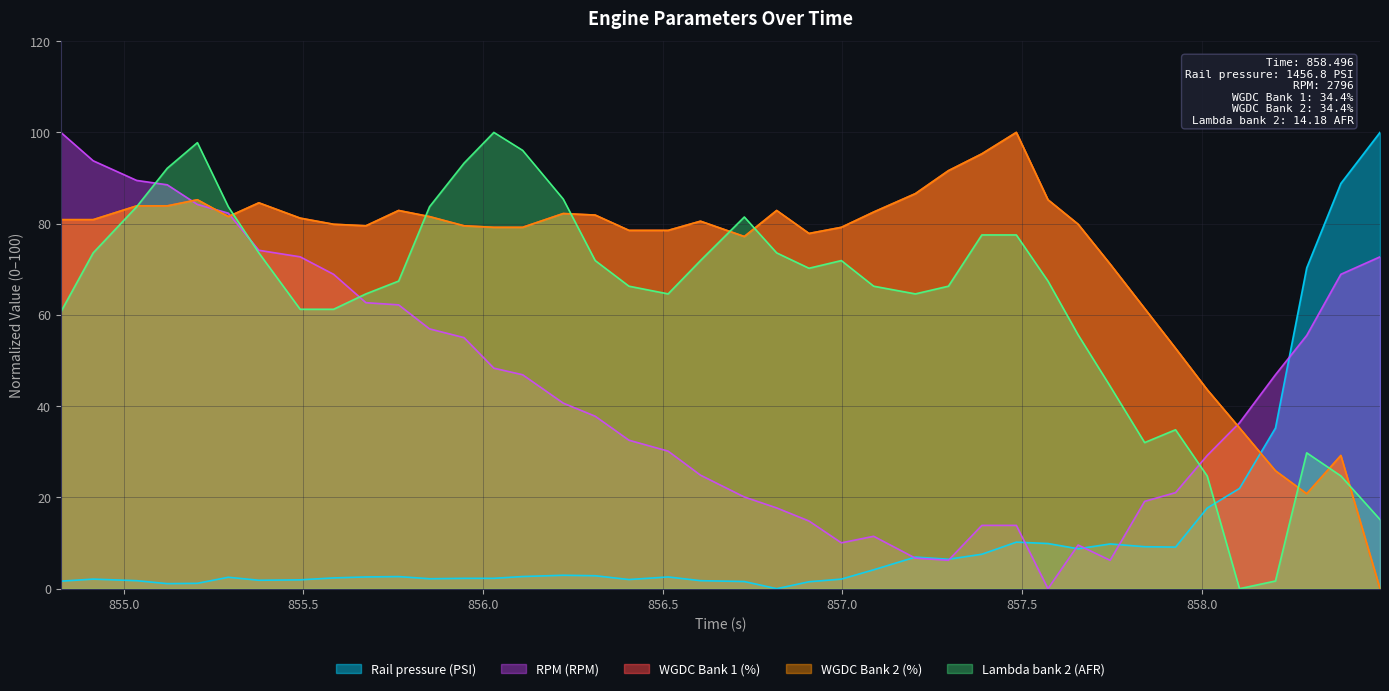

Where do WGDC Bank 2 (%) and Lambda bank 2 (AFR) first cross each other?

855.036 and 855.121